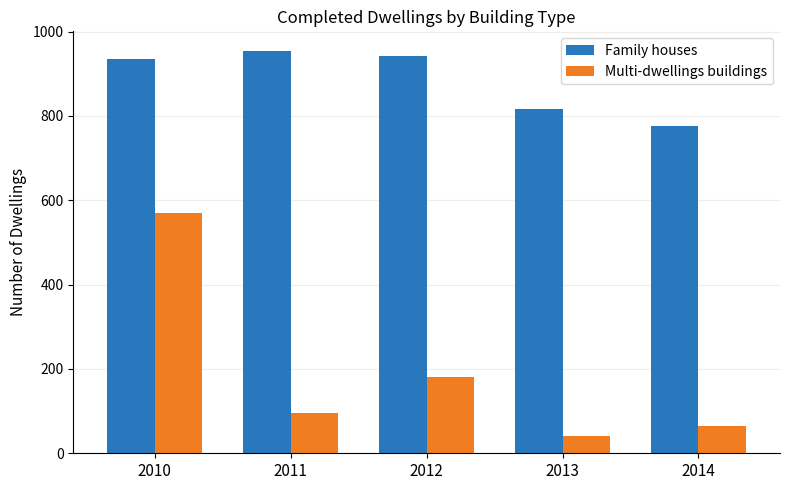

What is the sum of the Multi-dwellings buildings values at 2010 and 2012?

750